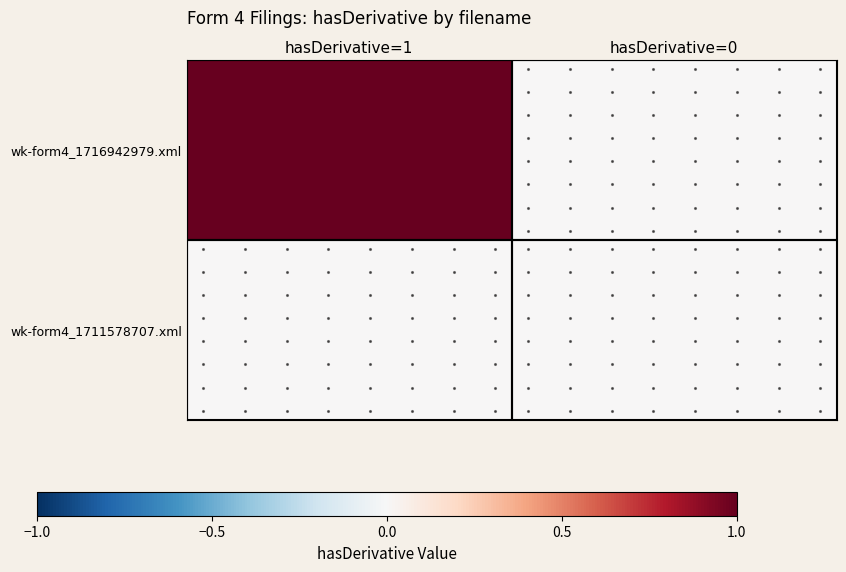

Count the number of categories in the chart.

2